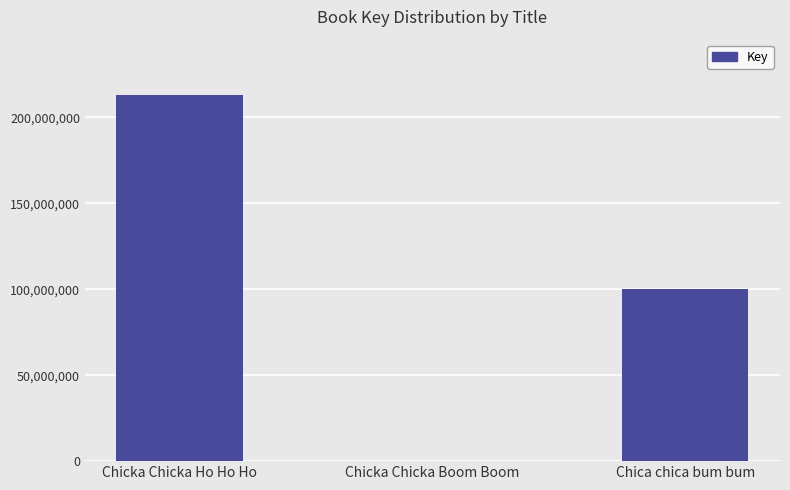

Which label corresponds to the largest value in the chart?

Chicka Chicka Ho Ho Ho